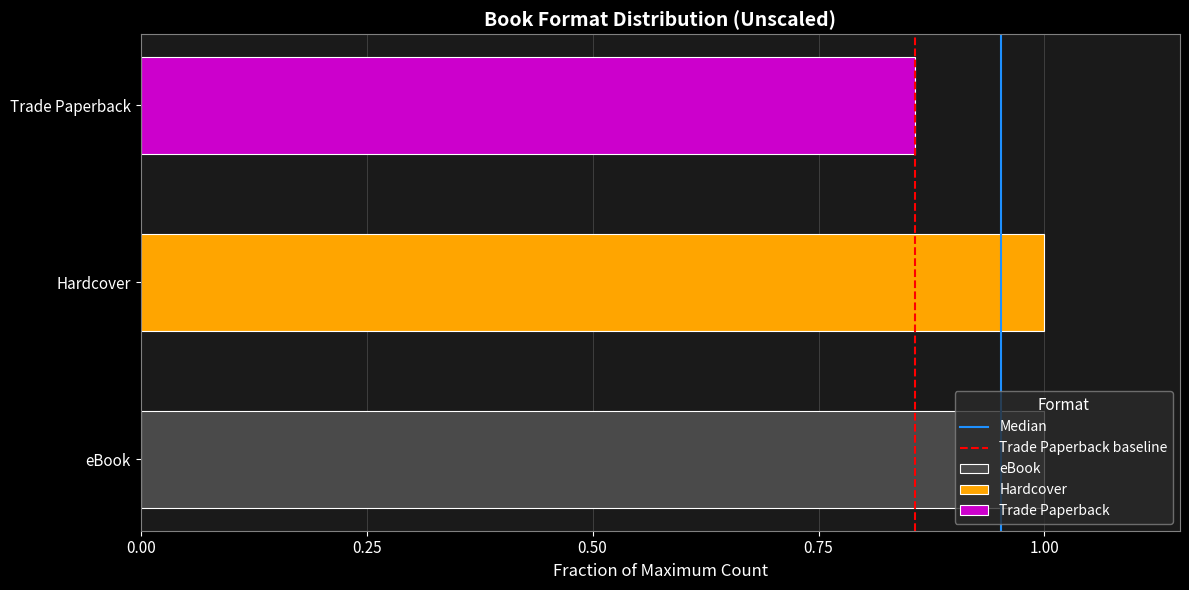

Are the bars grouped side by side (vs. stacked)?

Yes